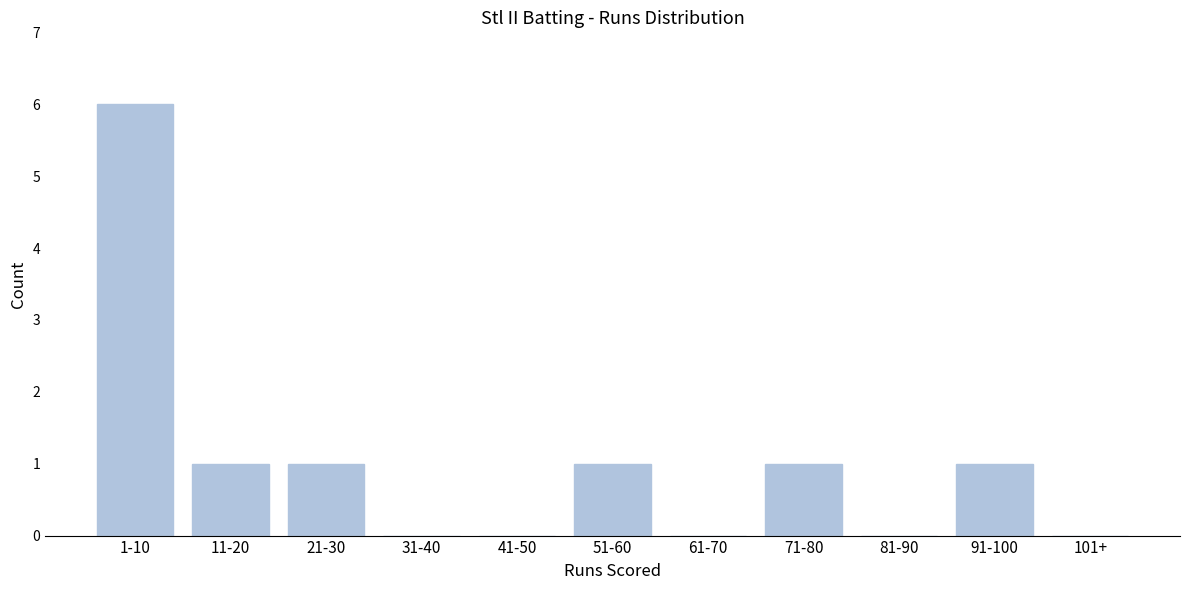

Reading left to right, list all the values displayed in this chart.

1-10=6	11-20=1	21-30=1	31-40=0	41-50=0	51-60=1	61-70=0	71-80=1	81-90=0	91-100=1	101+=0